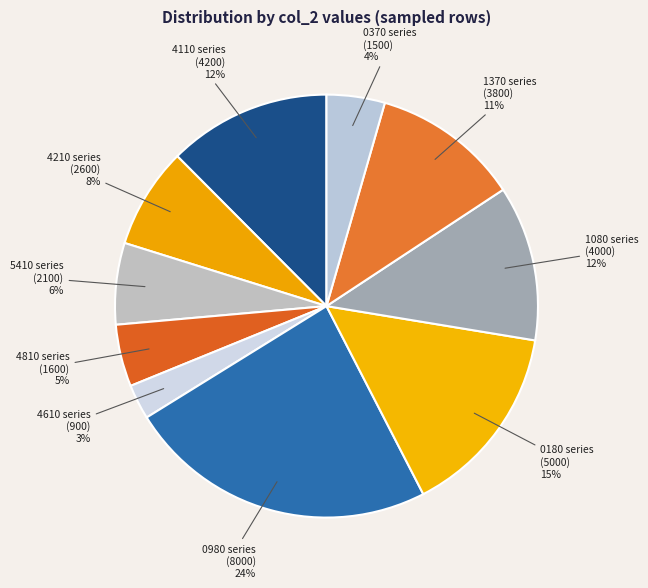

To the nearest percent, what is the difference between the largest and smallest slice percentages?

21%